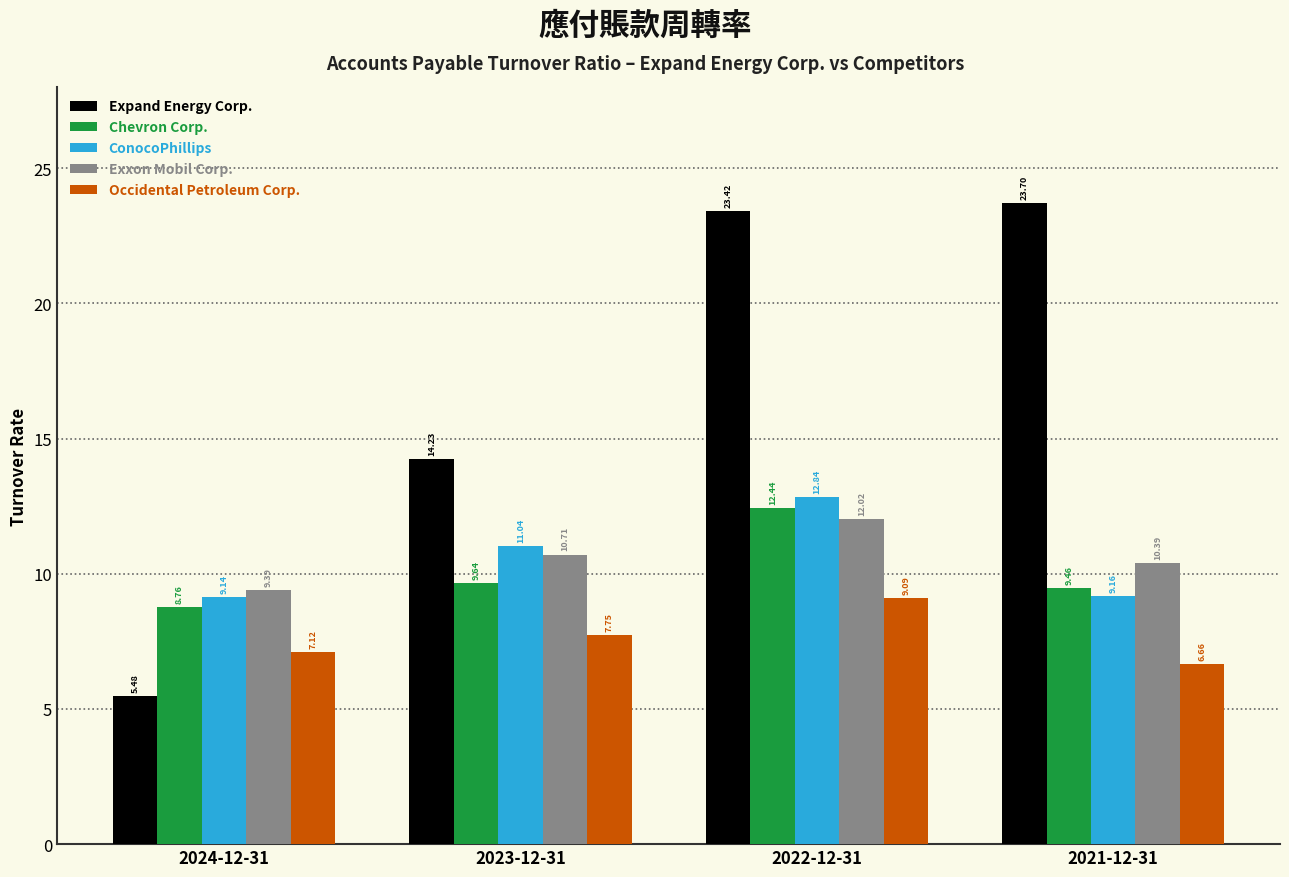

Between 2023-12-31 and 2022-12-31, which series saw the biggest shift?

Expand Energy Corp.